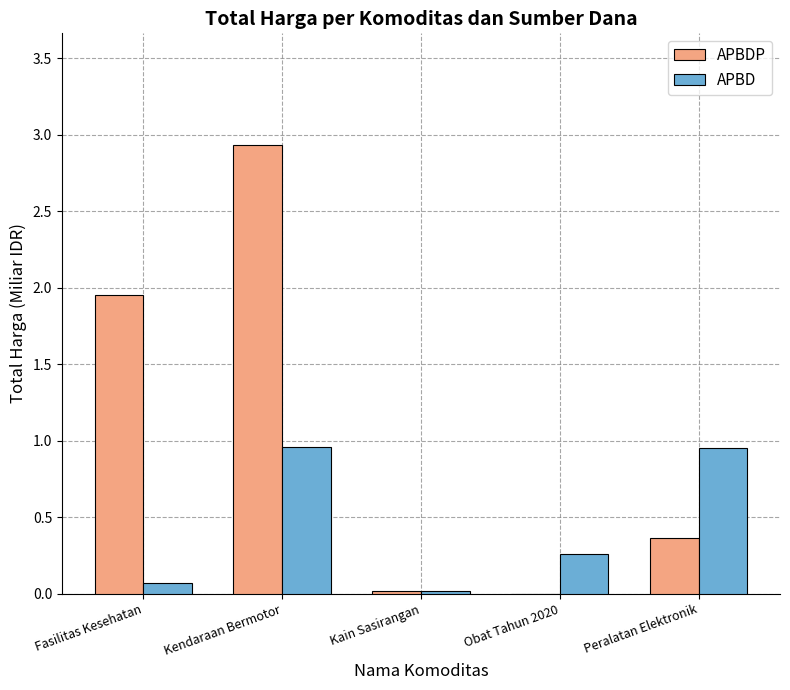

True or false: APBD has a value of 0.6 at Peralatan Elektronik.

False